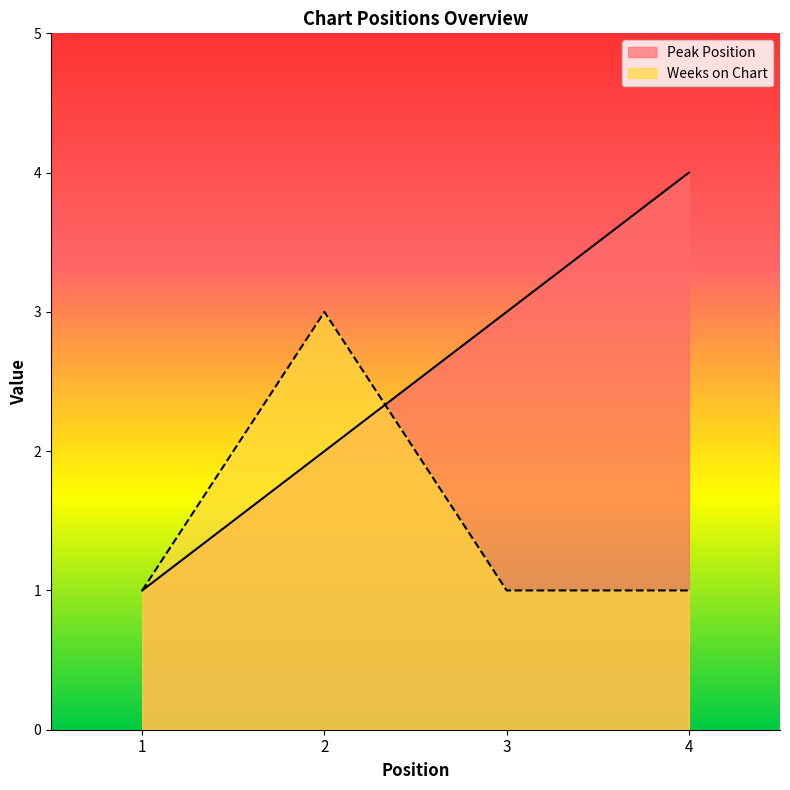

Which series ends up on top after the final intersection of Weeks on Chart and Peak Position?

Peak Position